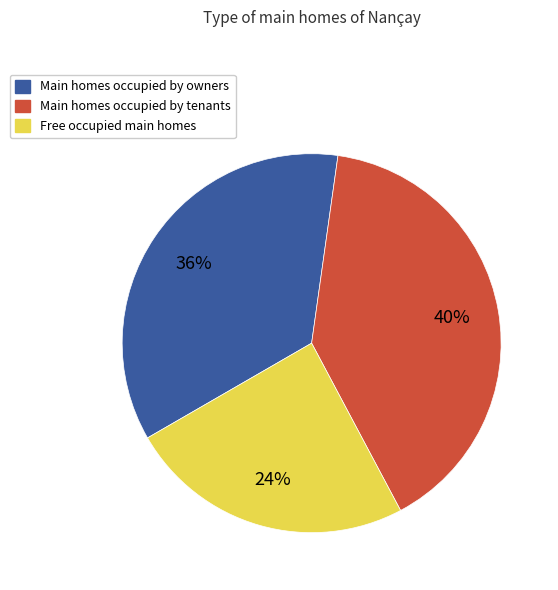

The Free occupied main homes slice represents 16% of the pie. True or false?

False